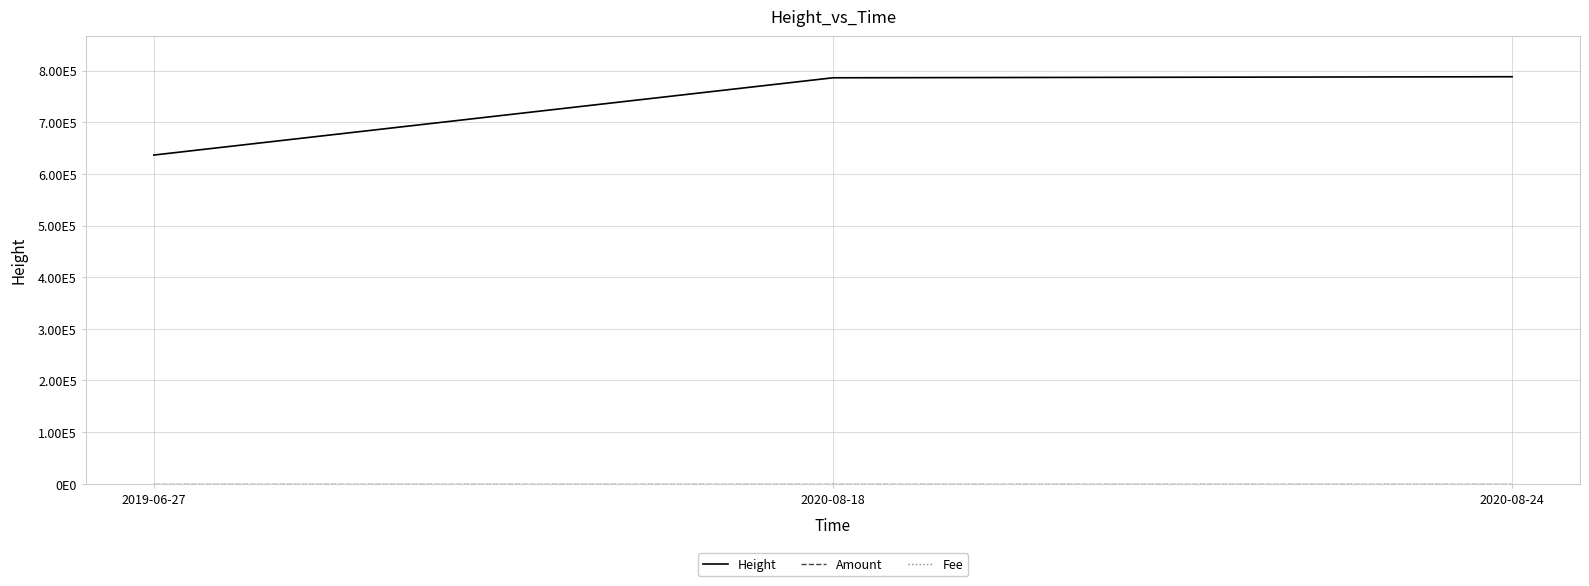

Is this an area chart (filled region under the line)?

No